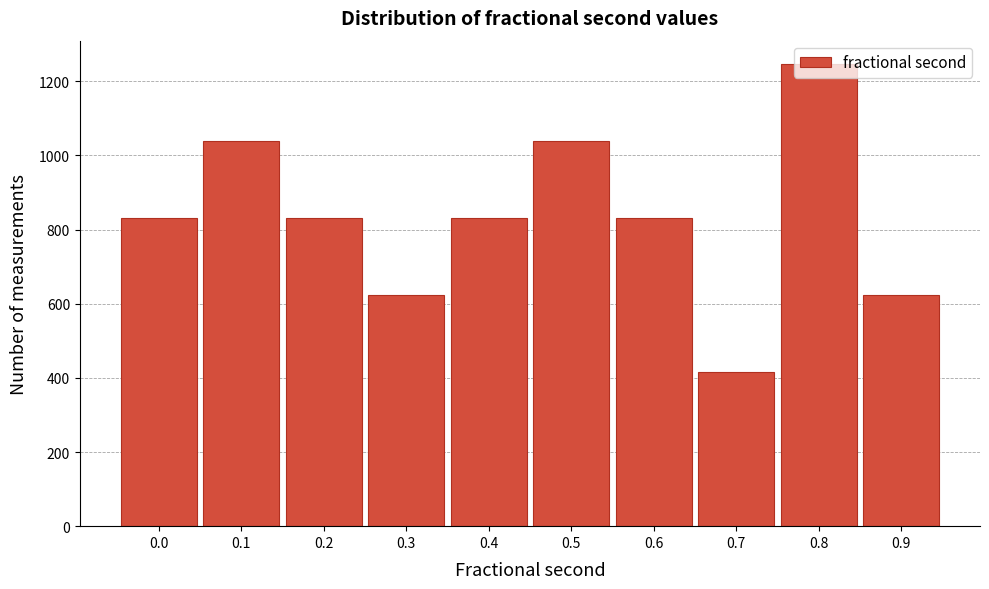

What is the value of the 7th bar from the left?

831.4